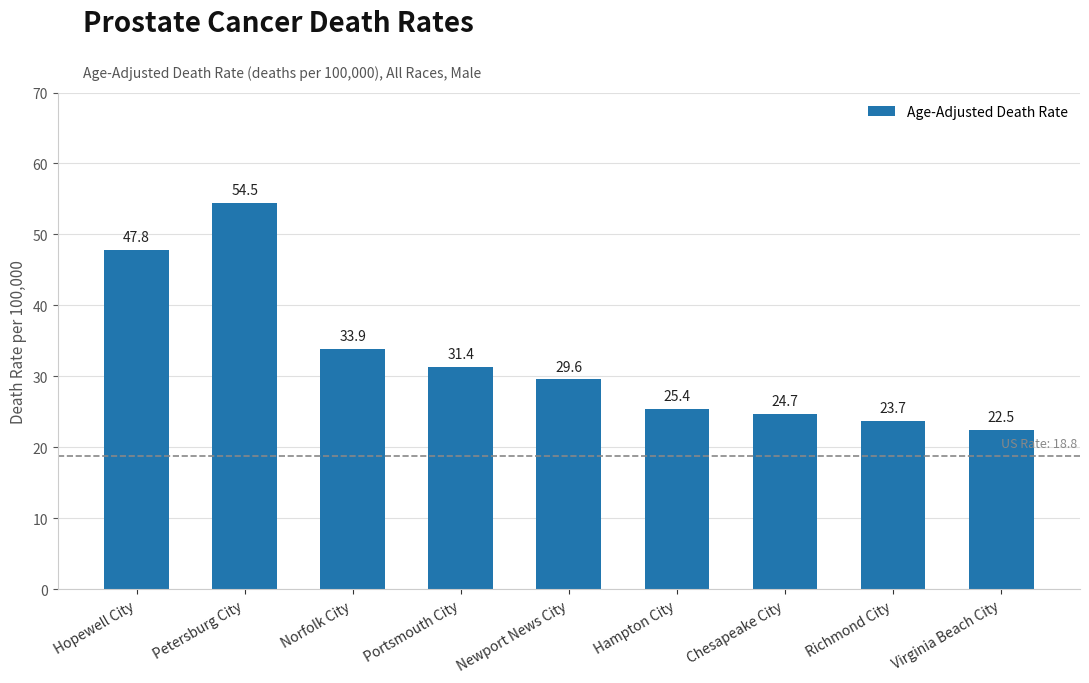

What is the maximum value shown in the chart?

54.5